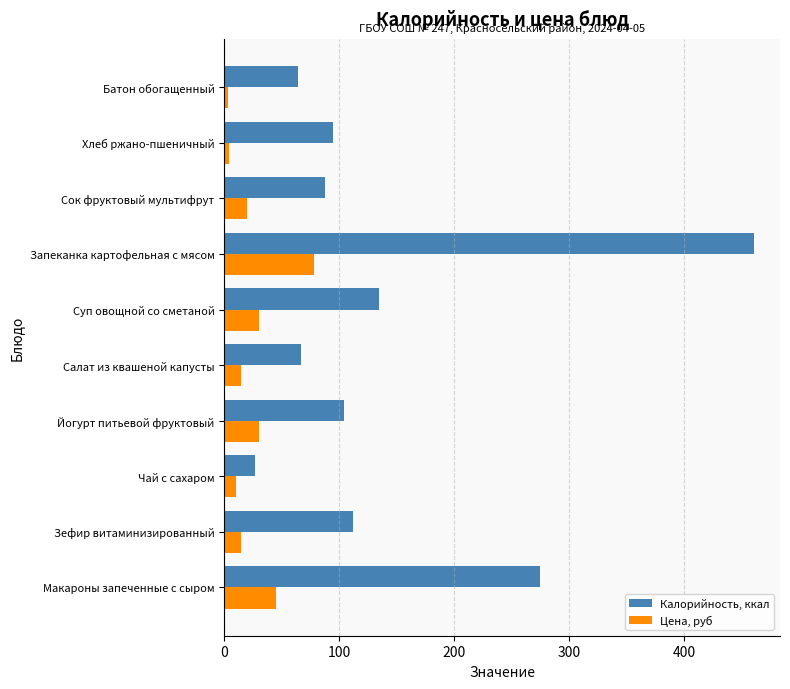

List the series in order of their overall mean, highest first.

Калорийность, ккал, Цена, руб